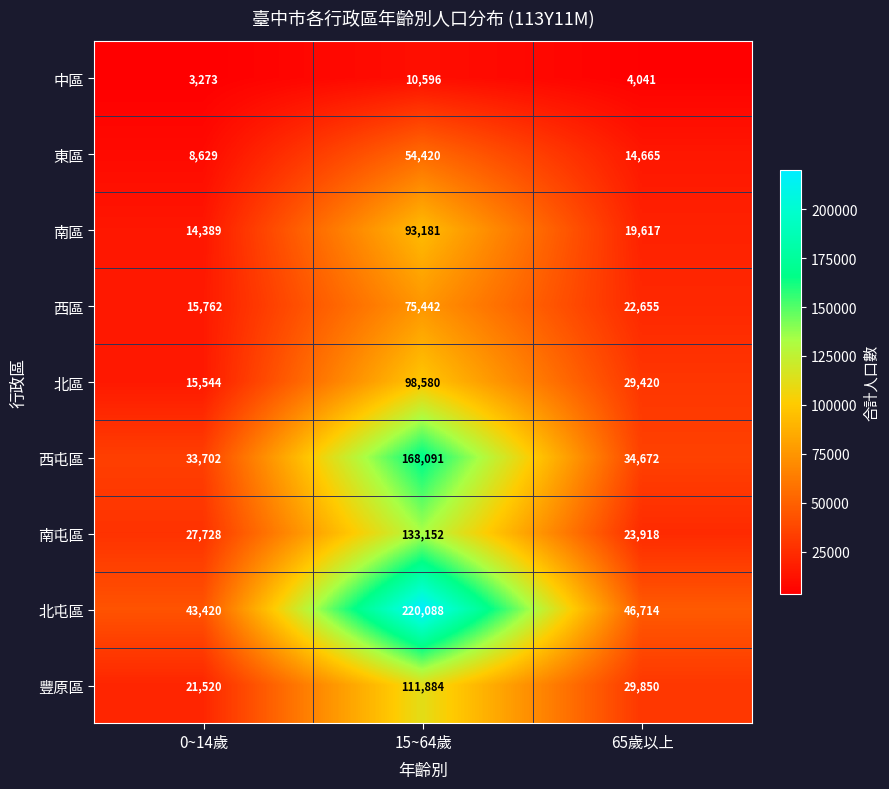

At which label does 南區 first exceed 19617?

15~64歲